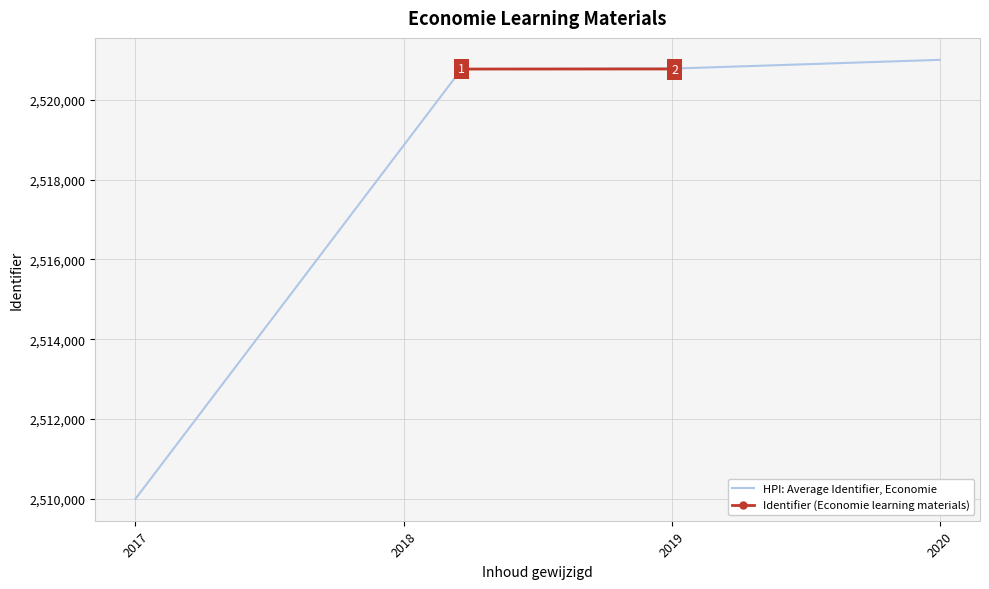

True or false: Identifier (Economie learning materials) has more than 2 interior local peaks.

False